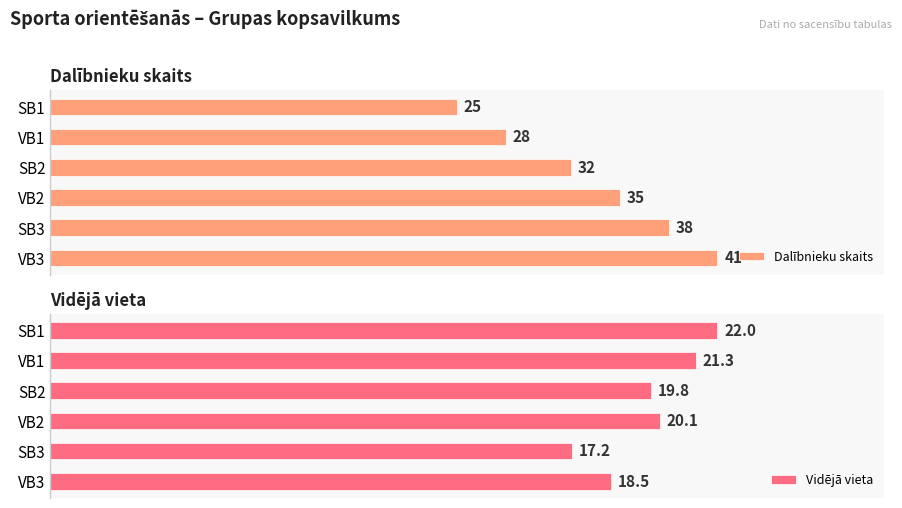

List the series in order of their overall mean, highest first.

Dalībnieku skaits, Vidējā vieta